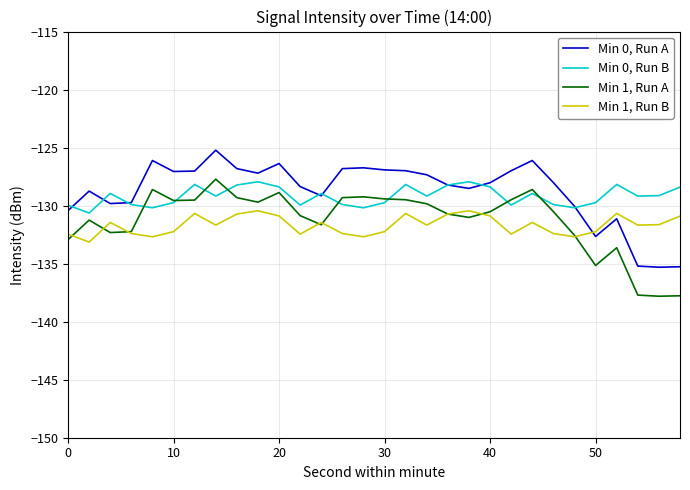

Rank the series by their maximum value, from highest to lowest.

Min 0, Run A, Min 1, Run A, Min 0, Run B, Min 1, Run B